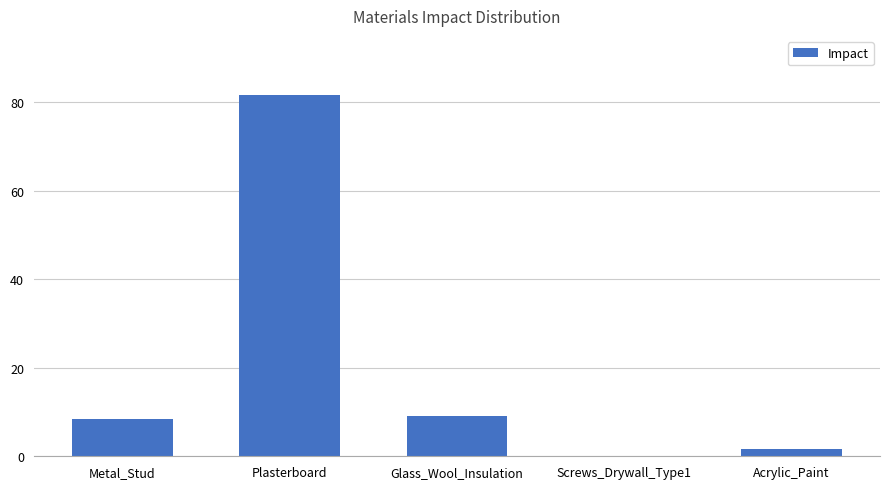

Reading left to right, what are all the values shown in this chart?

Metal_Stud=8.5	Plasterboard=81.7	Glass_Wool_Insulation=9.0	Screws_Drywall_Type1=0.1	Acrylic_Paint=1.5